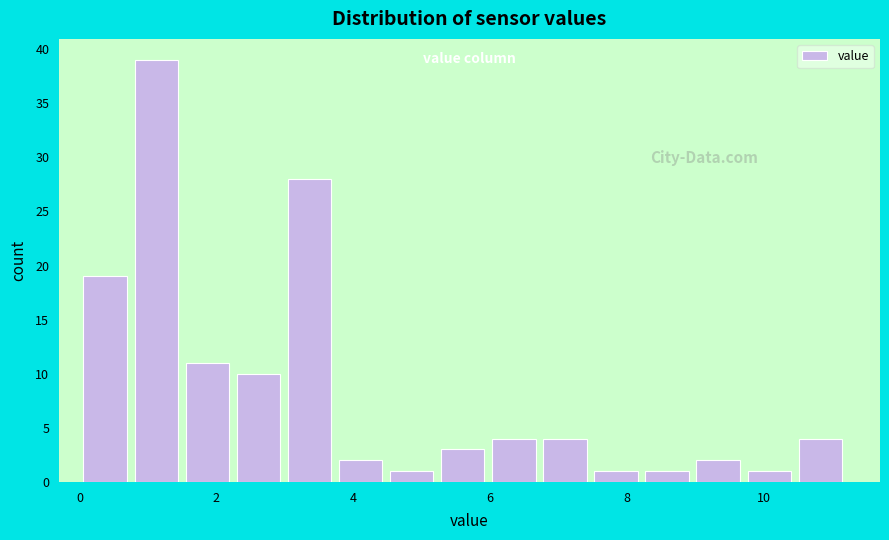

Read against the x-axis, roughly where is the centre of the tallest bar?

1.2